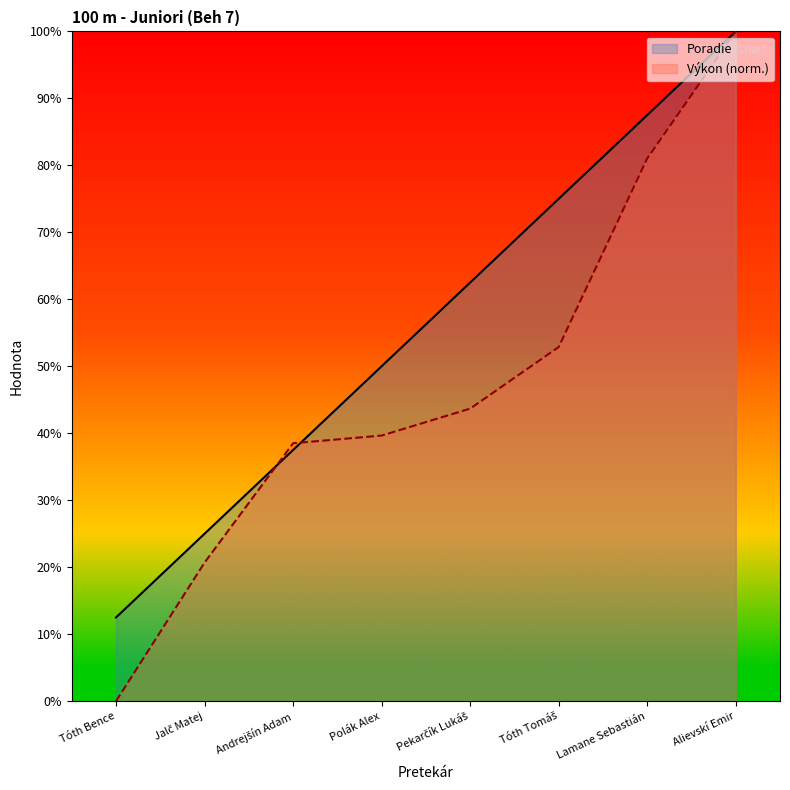

What is the greatest value displayed?

100.0